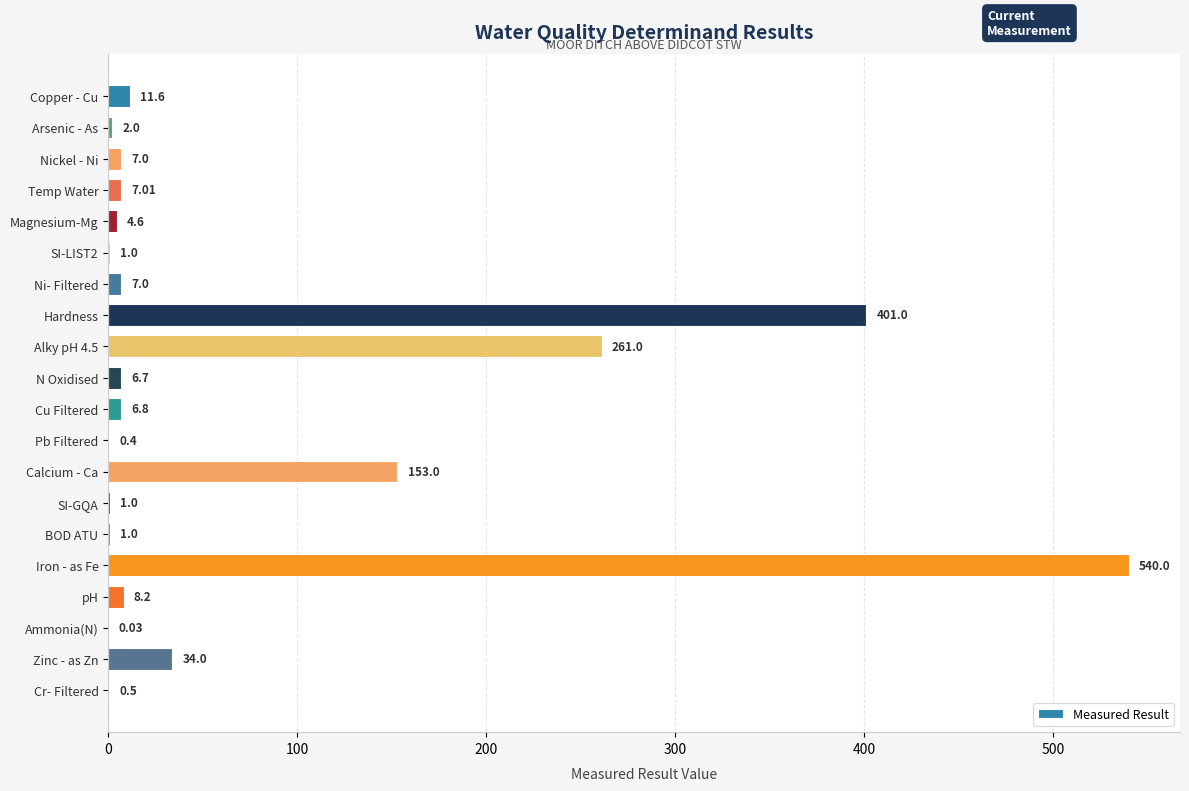

What is the change in value from pH to Cr- Filtered?

-7.7